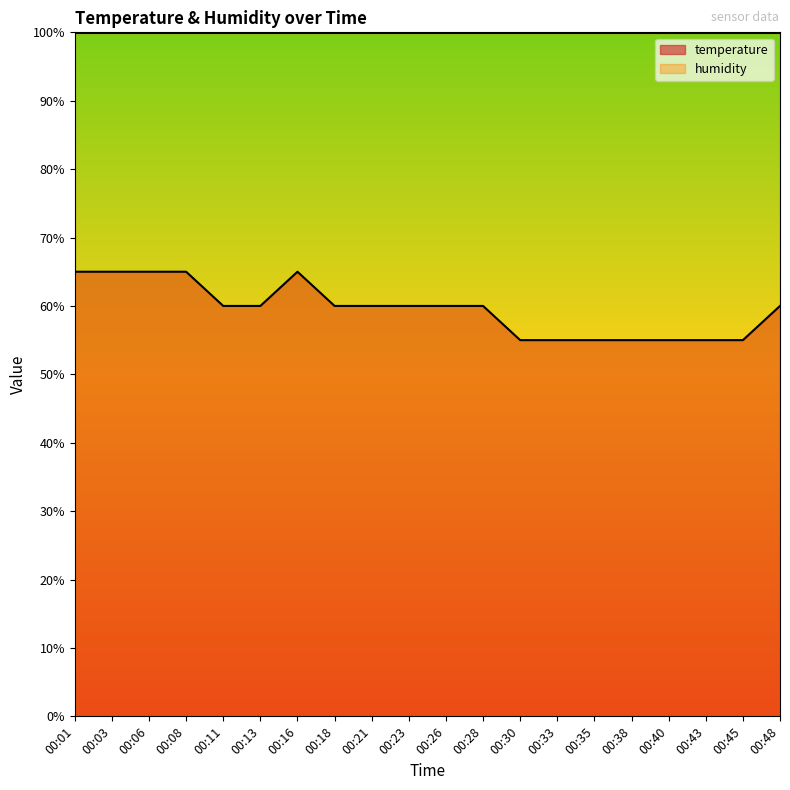

True or false: the data shows 12.8 at 00:30.

False